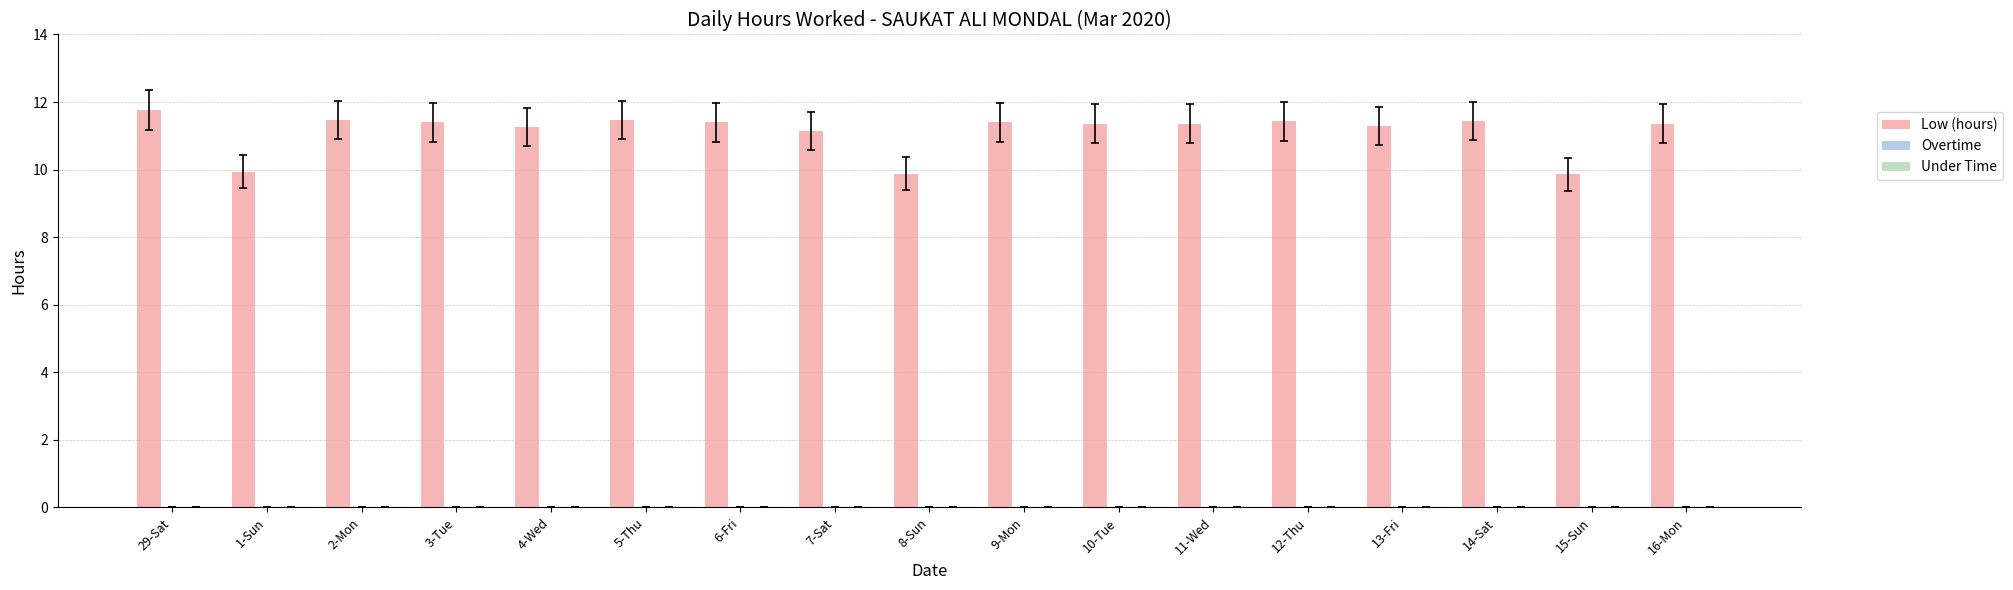

What is the maximum value shown in the chart?

11.8